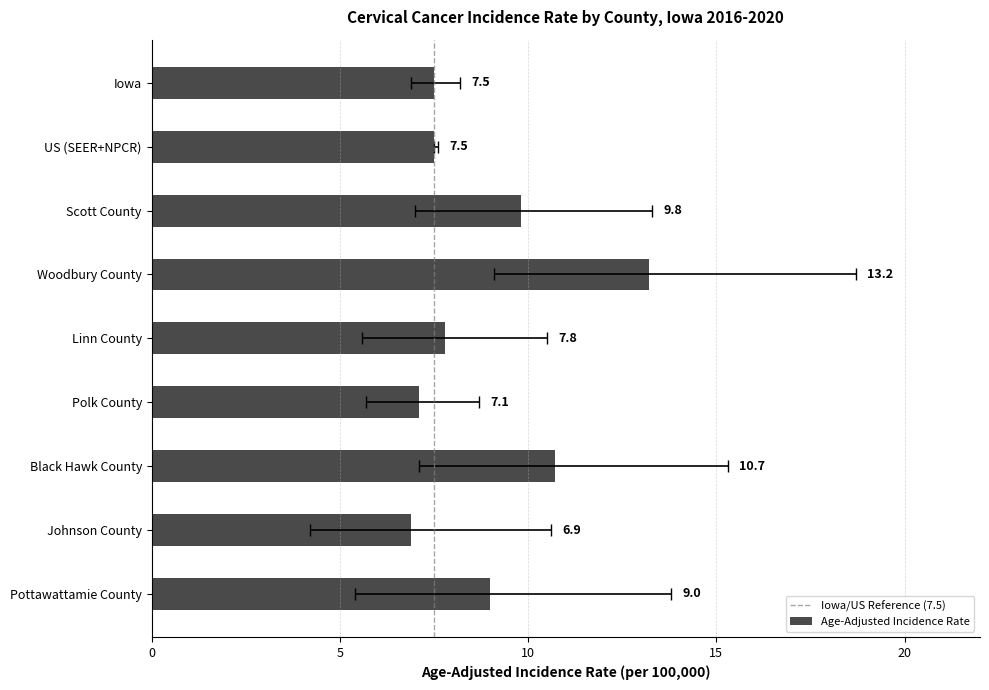

What is the change in value from Woodbury County to Black Hawk County?

-2.5